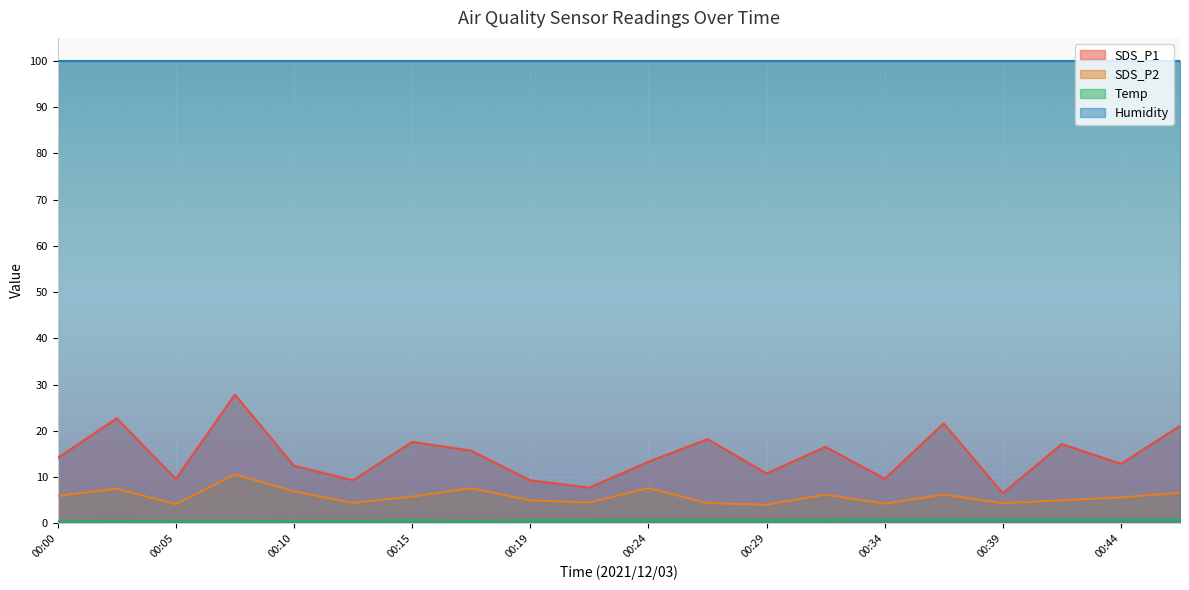

True or false: Temp and SDS_P1 intersect in this chart.

False